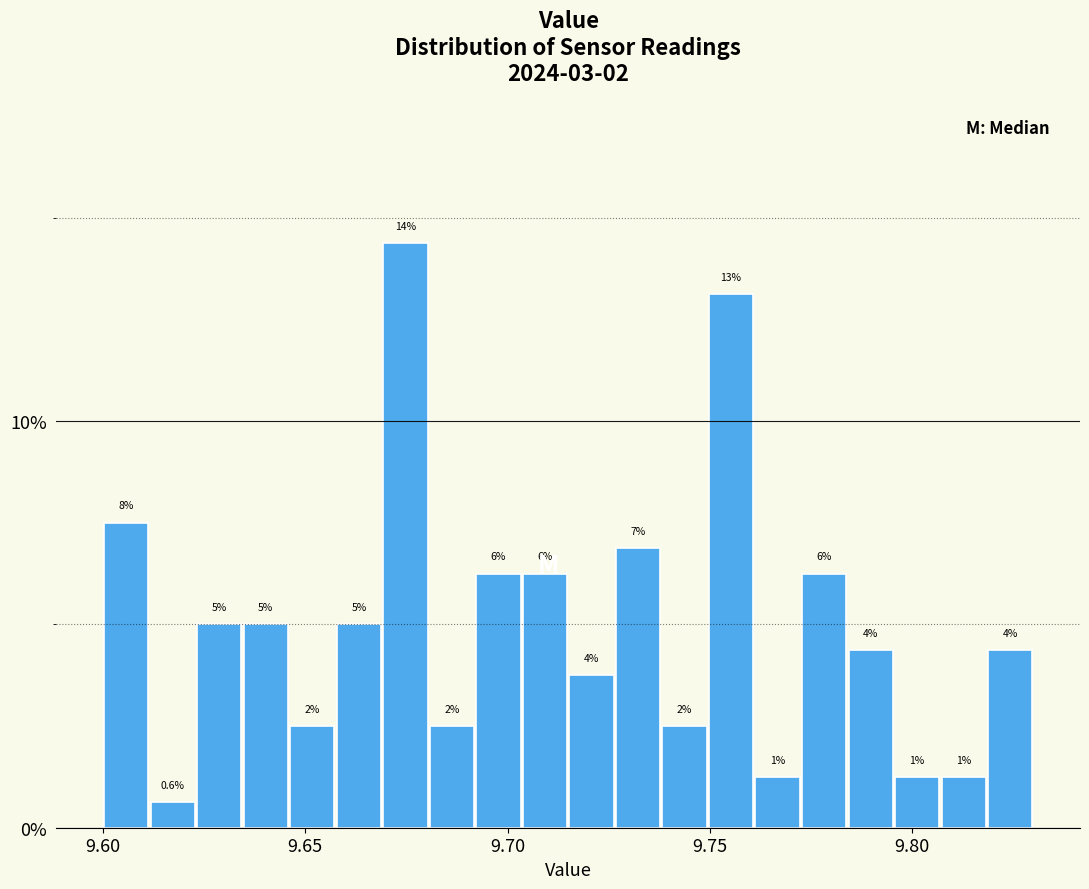

Read against the x-axis, roughly where is the centre of the tallest bar?

9.675